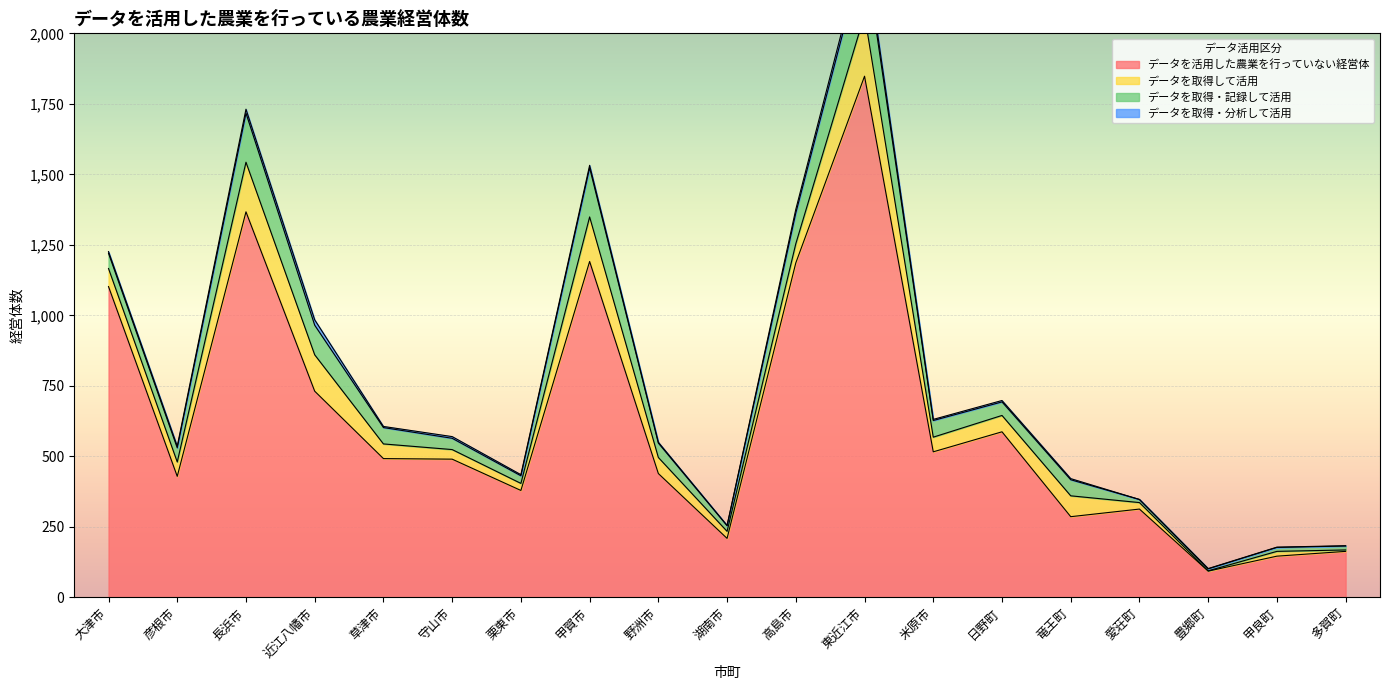

What is the value of the データを取得・記録して活用 point at the 5th from the left?

58